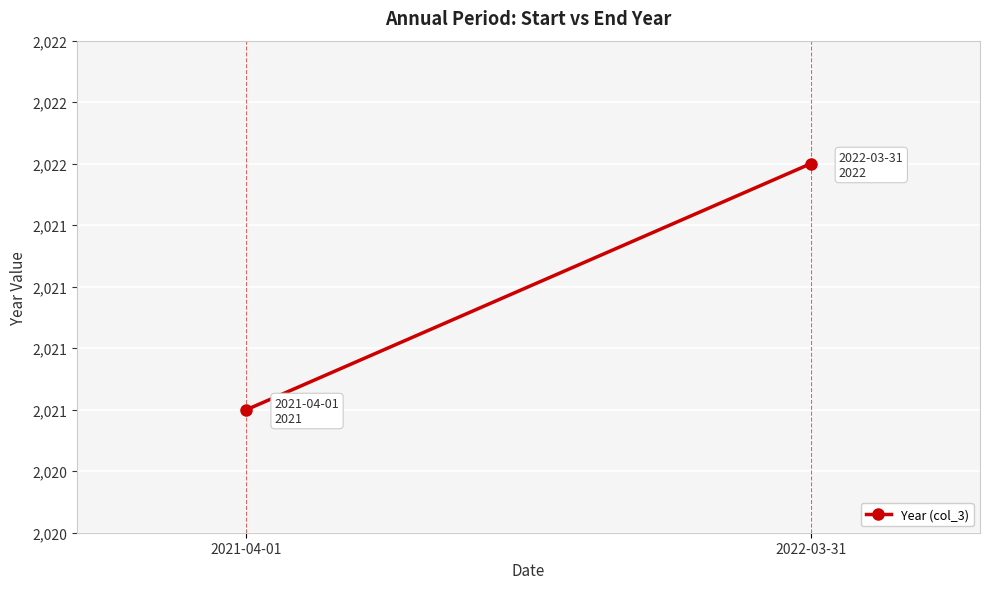

What is the sum of all values?

4043